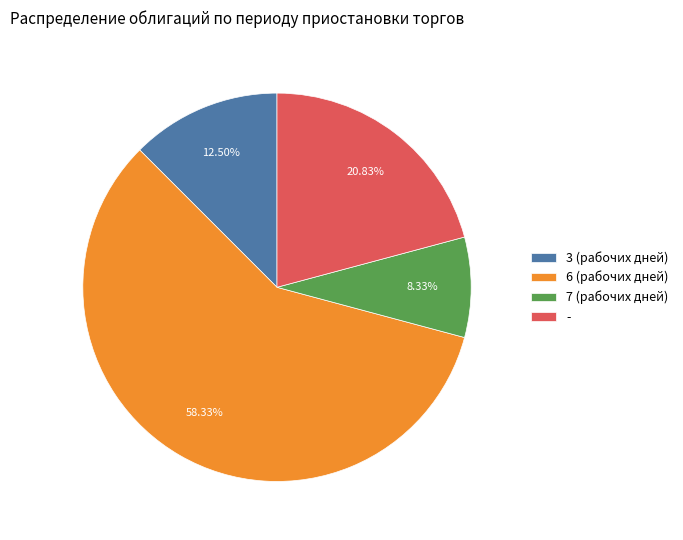

Count the number of slices in the pie.

4